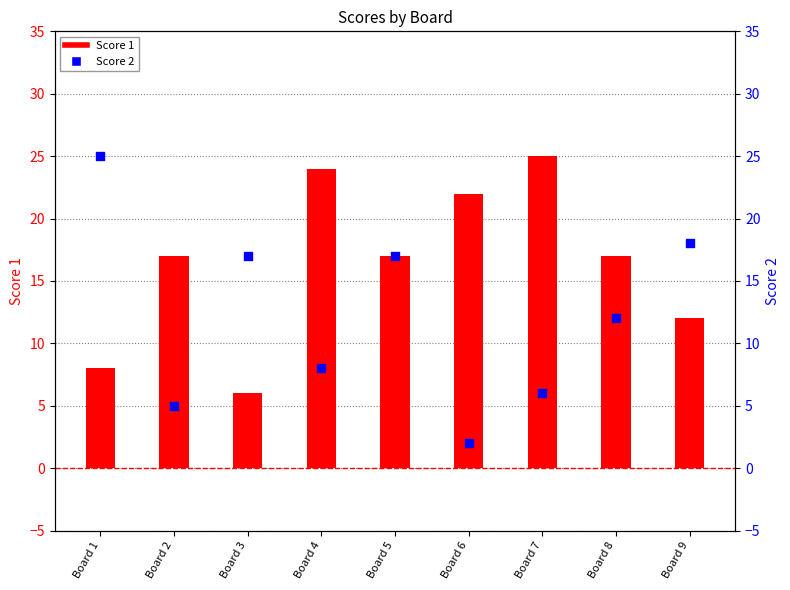

What are all the series names shown in the legend?

Score 1, Score 2